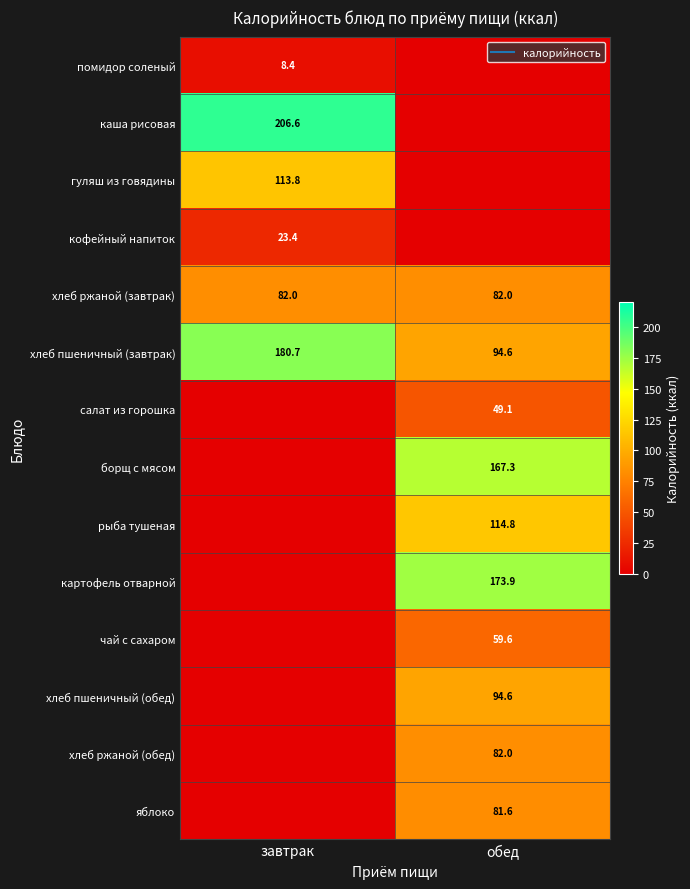

List the labels in order of хлеб пшеничный (обед) value, largest first.

обед, завтрак